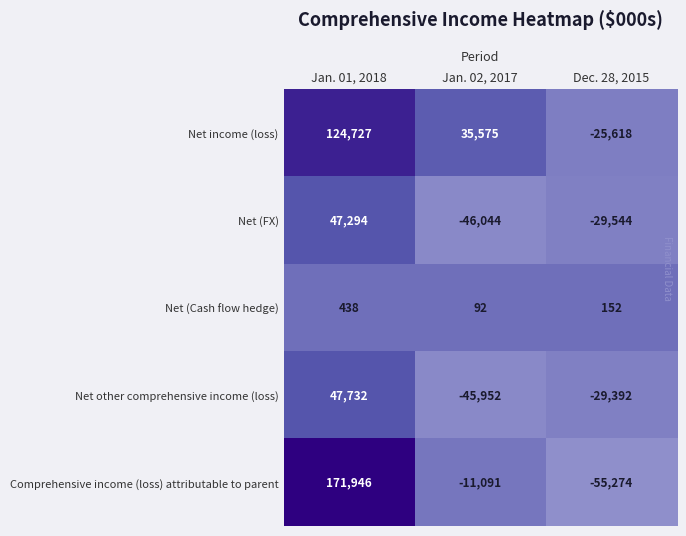

Rank the series by their maximum value, from highest to lowest.

Comprehensive income (loss) attributable to parent, Net income (loss), Net other comprehensive income (loss), Net (FX), Net (Cash flow hedge)